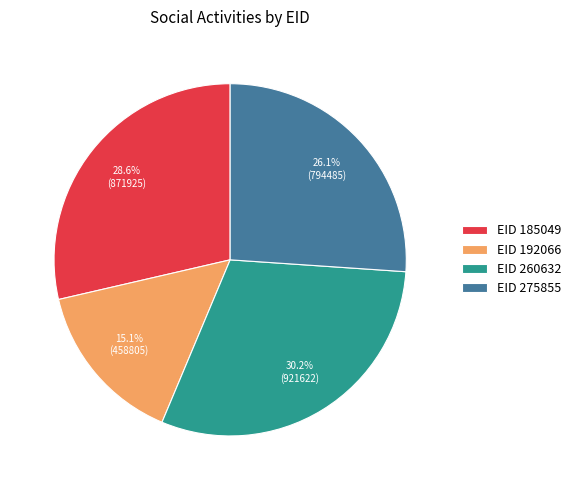

What percentage do EID 260632 and EID 275855 together represent?

56.3%